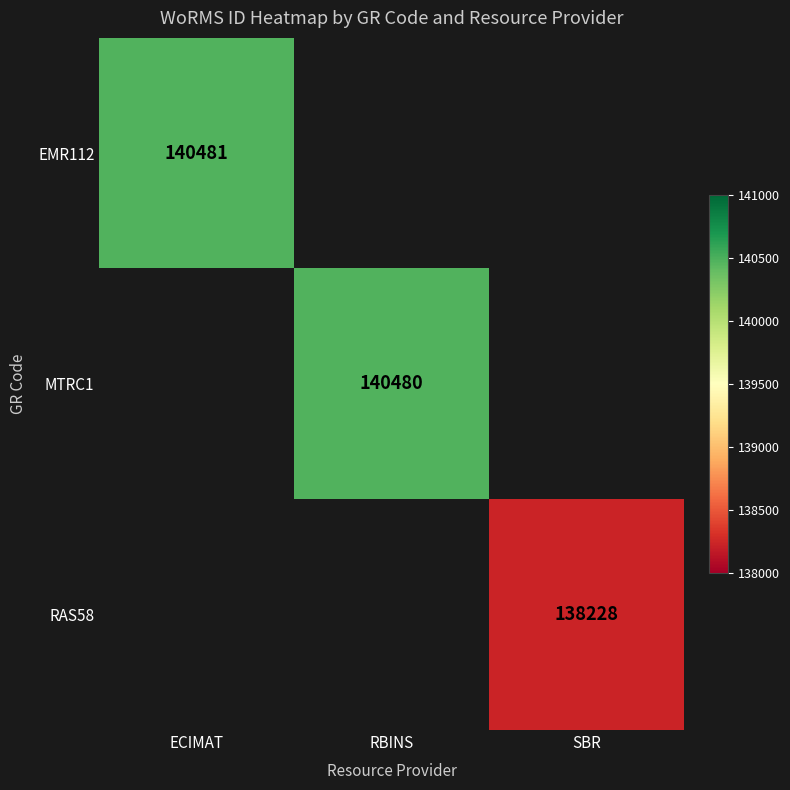

The value of MTRC1 at RBINS is 201283. True or false?

False